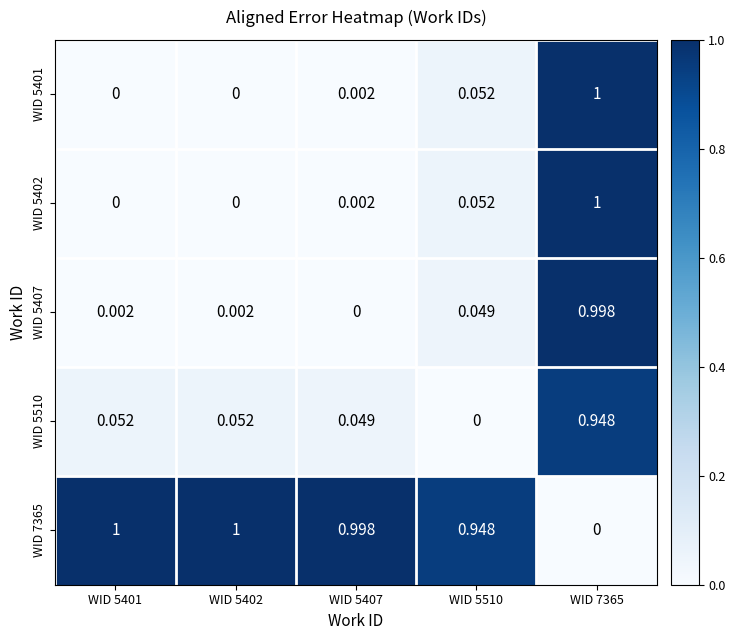

Between WID 5402 and WID 7365, which is larger?

WID 7365